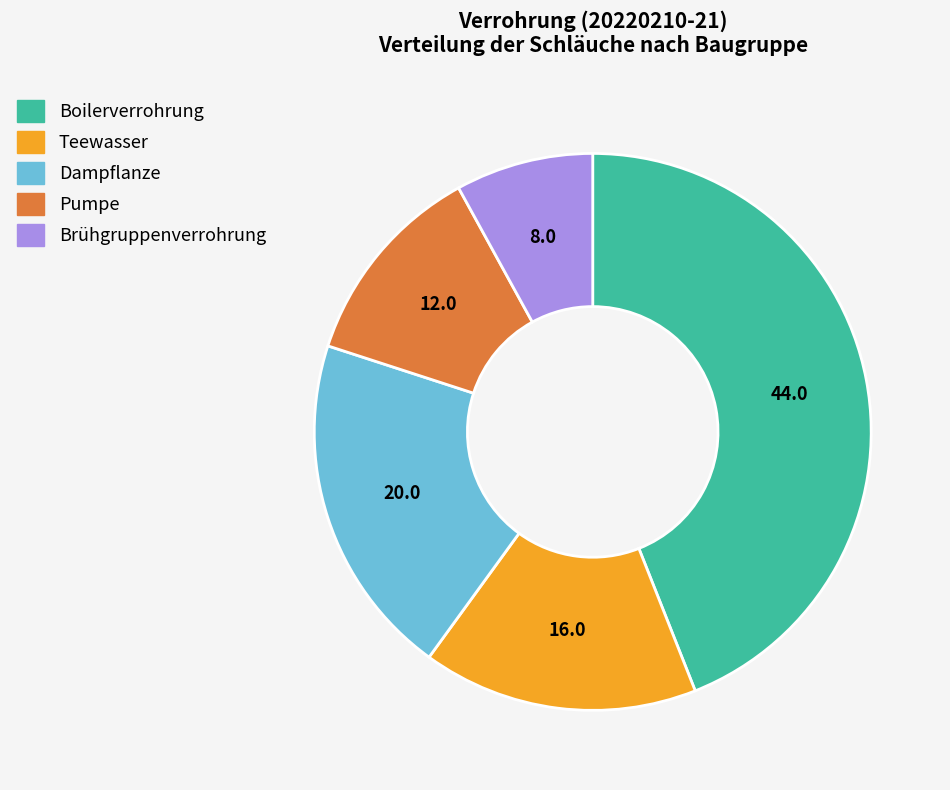

What is the smallest slice in the pie chart?

Brühgruppenverrohrung